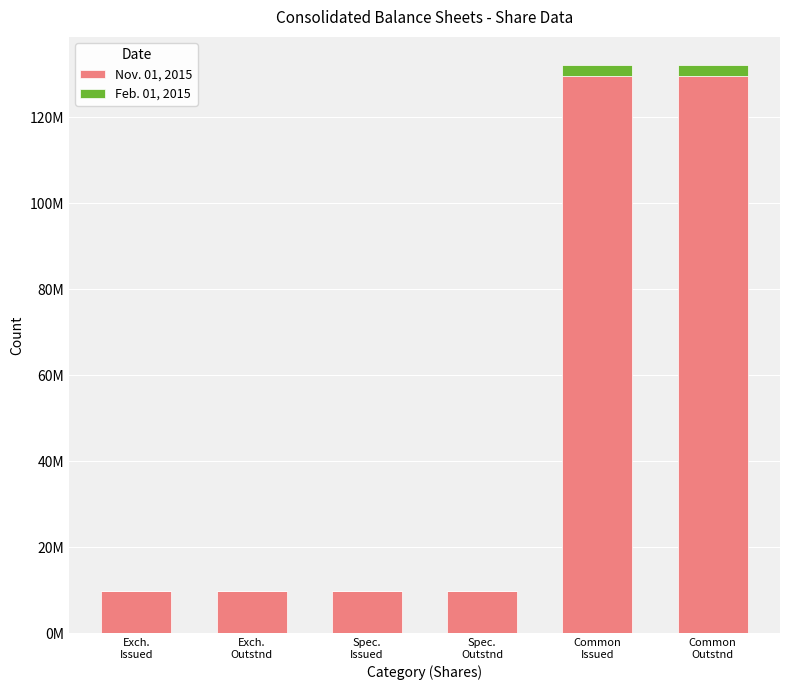

Are the bars grouped side by side (vs. stacked)?

No